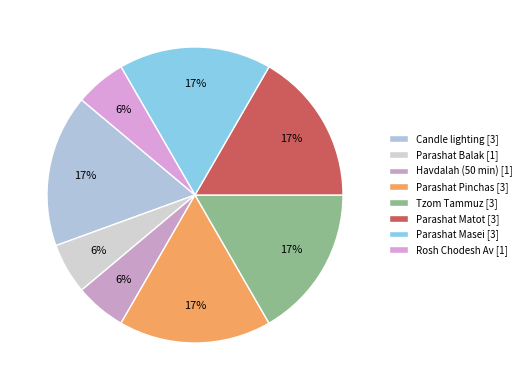

To the nearest percent, what is the difference between the largest and smallest slice percentages?

11%